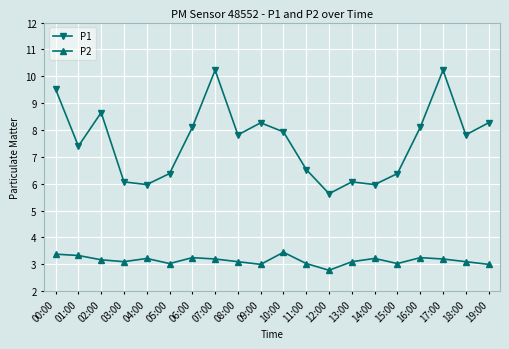

Which series has the largest range (max minus min)?

P1